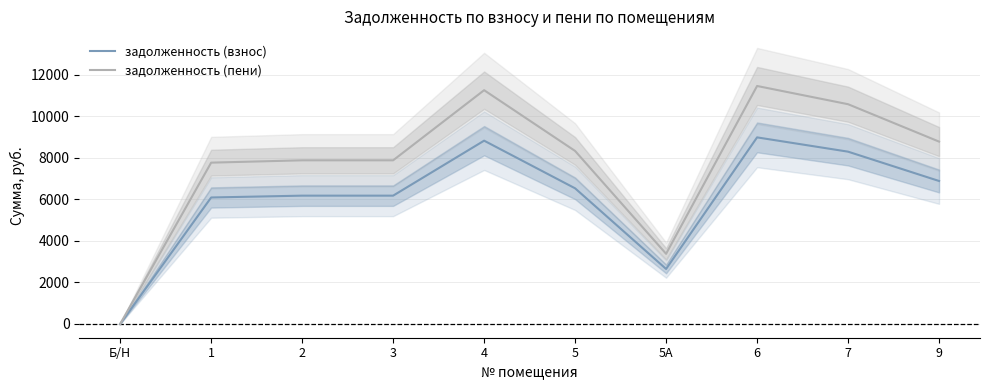

Which series has the largest total across all categories?

задолженность (пени)